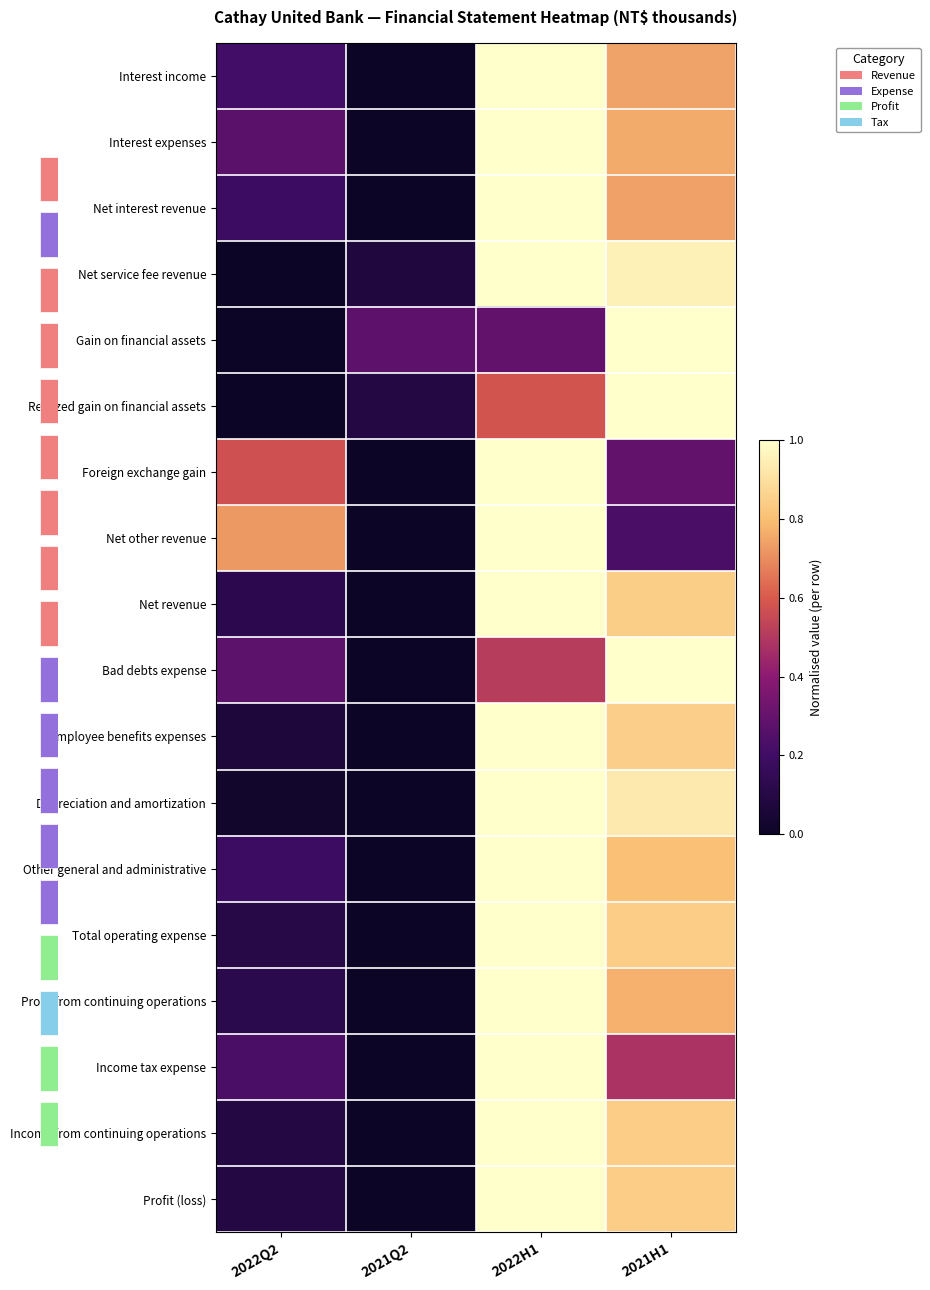

Which series has the largest range (max minus min)?

Interest income